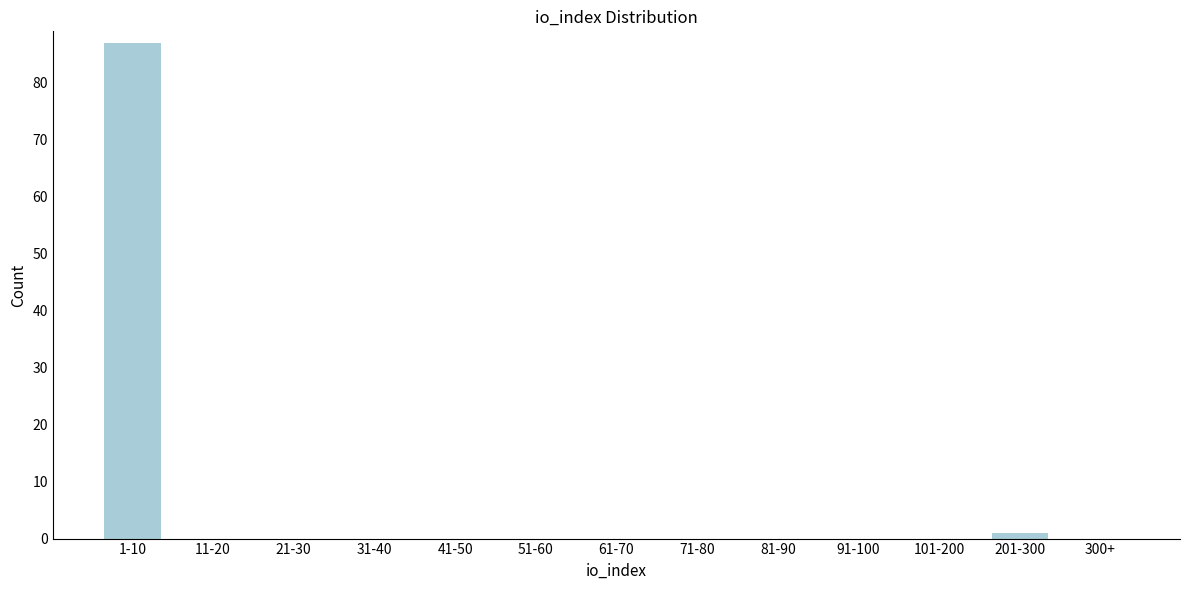

Reading right to left, what are all the values shown in this chart?

300+=0	201-300=1	101-200=0	91-100=0	81-90=0	71-80=0	61-70=0	51-60=0	41-50=0	31-40=0	21-30=0	11-20=0	1-10=87